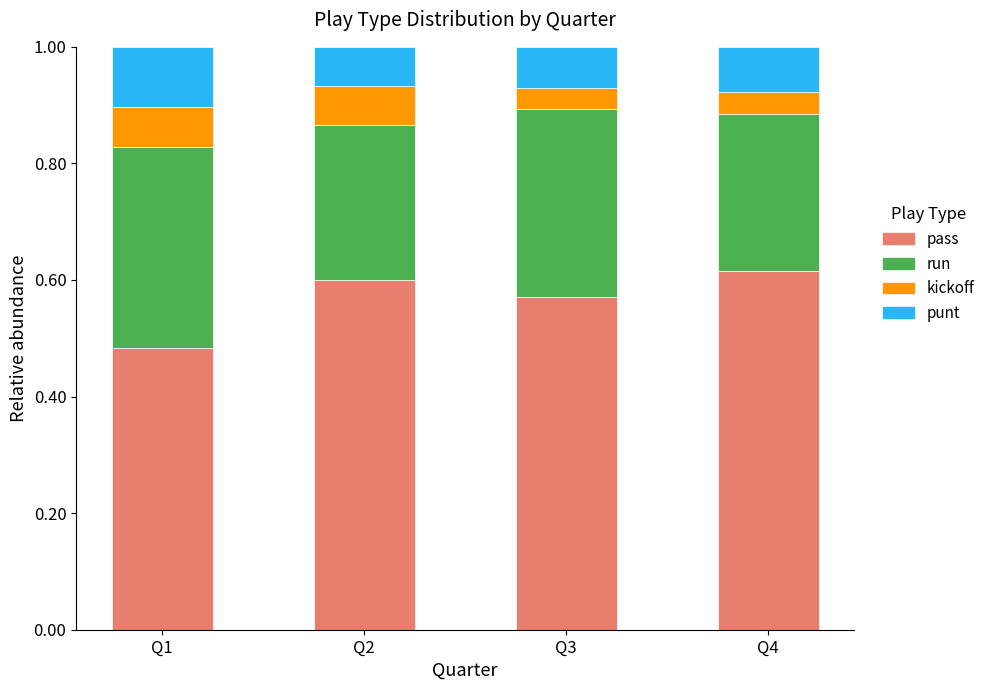

Rank the categories by pass value from highest to lowest.

Q4, Q2, Q3, Q1